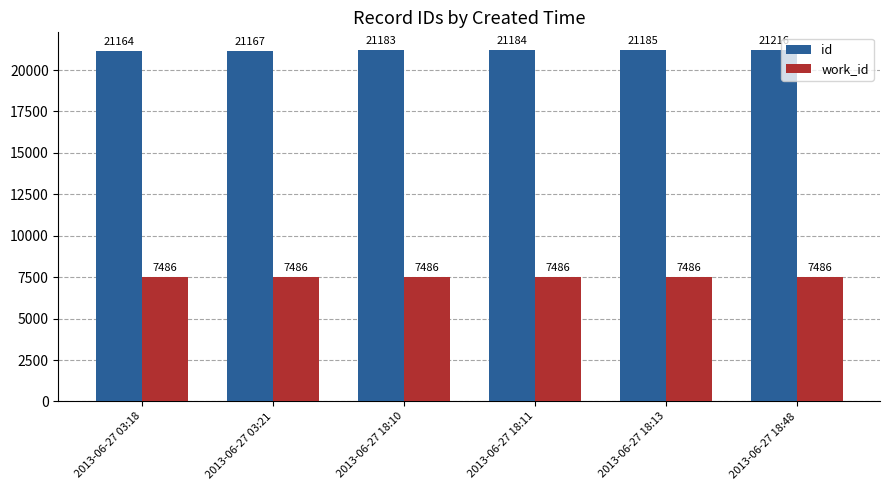

How many bars are there in each group?

2